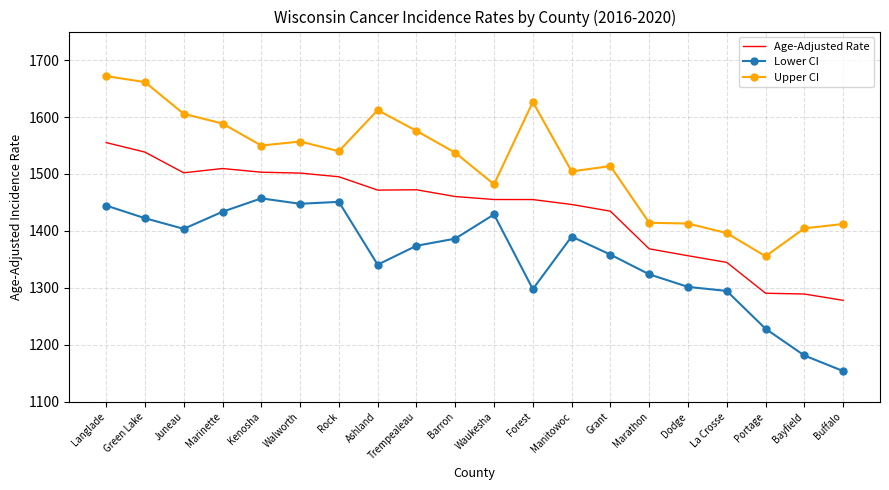

What position from the right is Ashland?

13